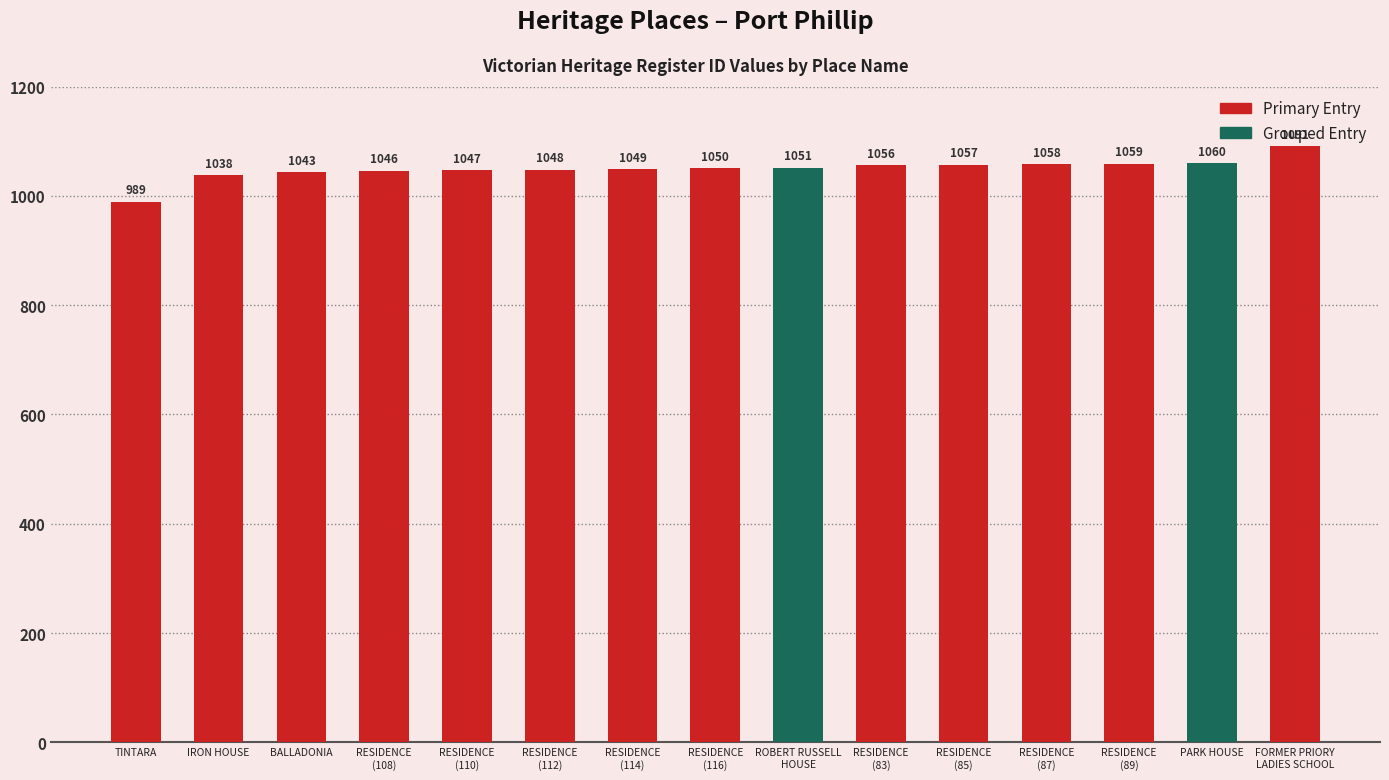

What is the difference between the maximum and minimum values?

102